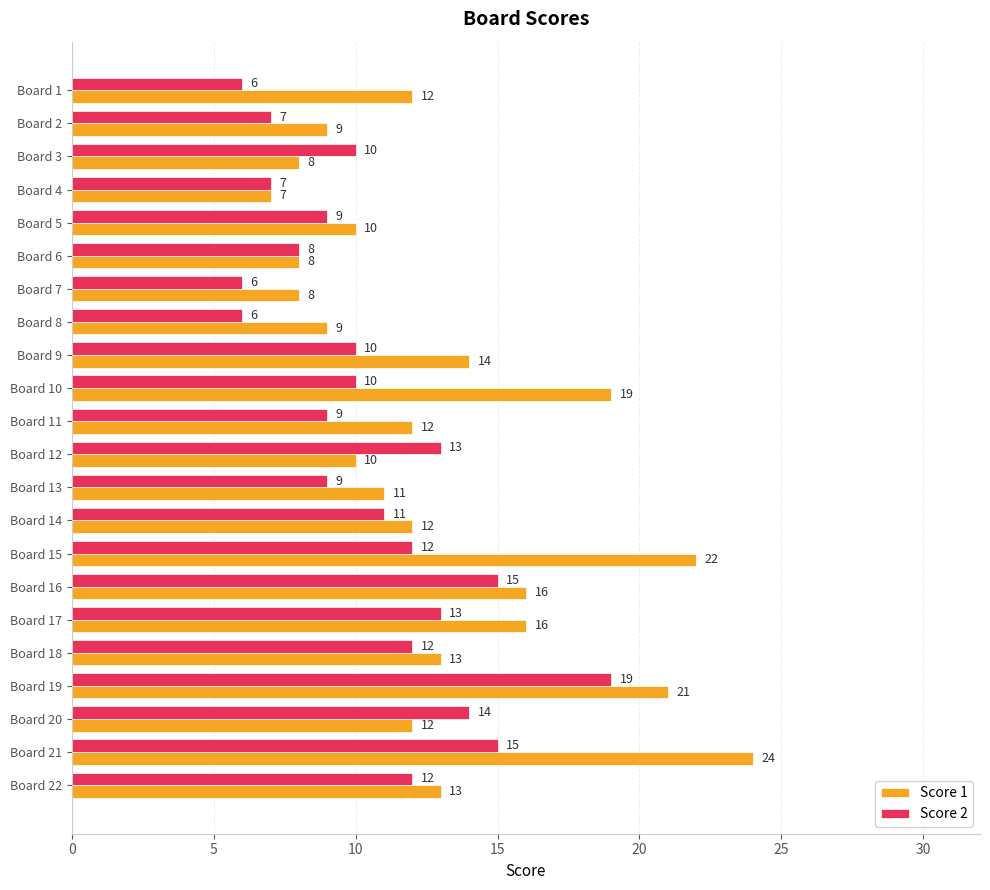

Which series has the largest range (max minus min)?

Score 1